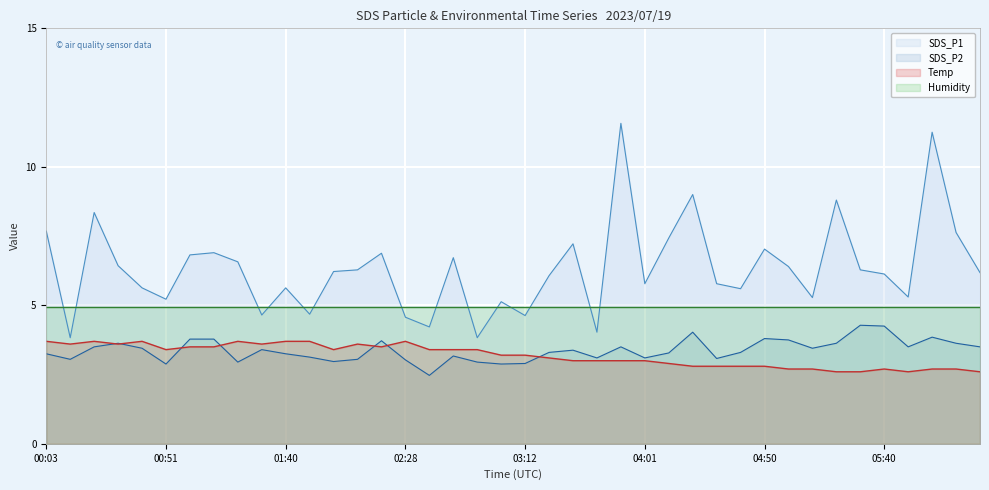

How many values in the SDS_P2 series exceed 3?

33